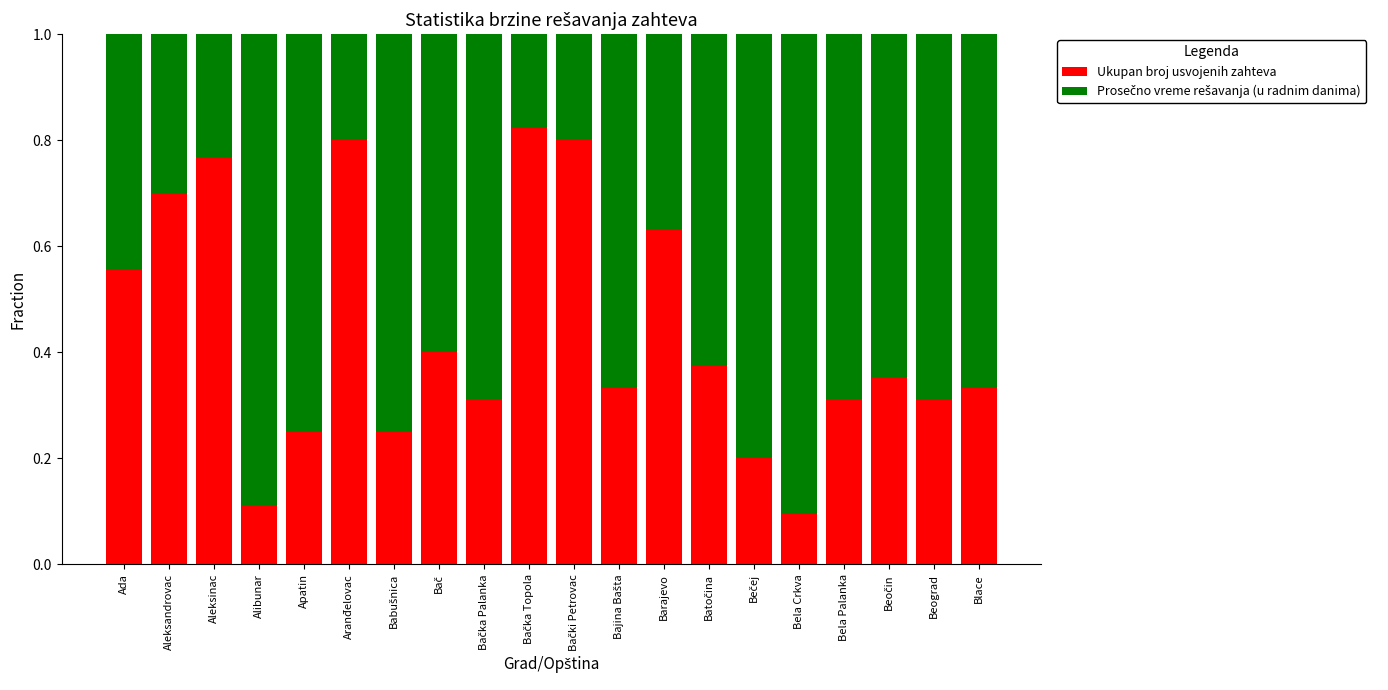

How many Ukupan broj usvojenih zahteva values are between 0 and 1?

20